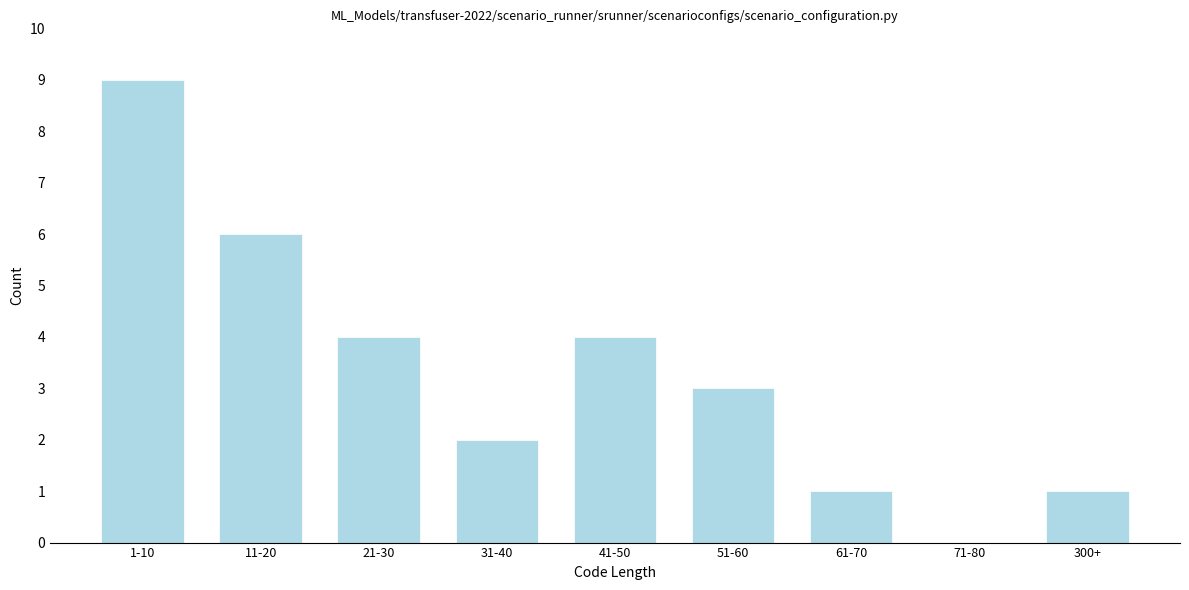

Reading left to right, what are all the values shown in this chart?

1-10=9	11-20=6	21-30=4	31-40=2	41-50=4	51-60=3	61-70=1	71-80=0	300+=1